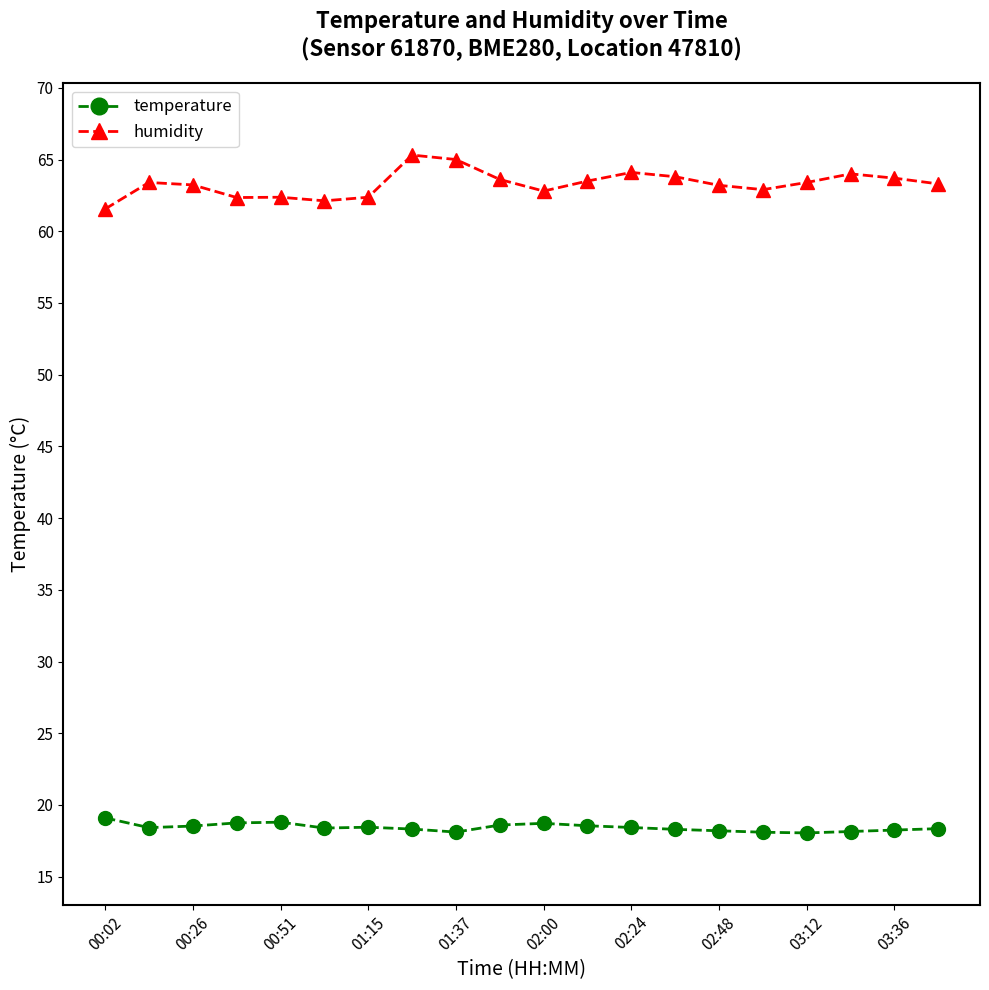

What is the sum of all humidity values?

1266.0